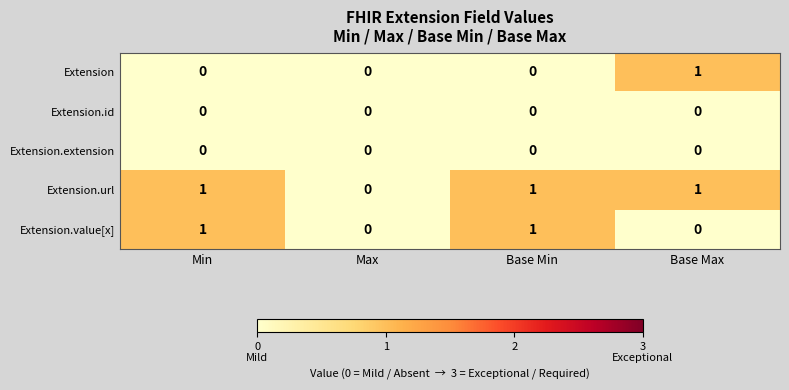

The Extension series shows 0 at Min. True or false?

True